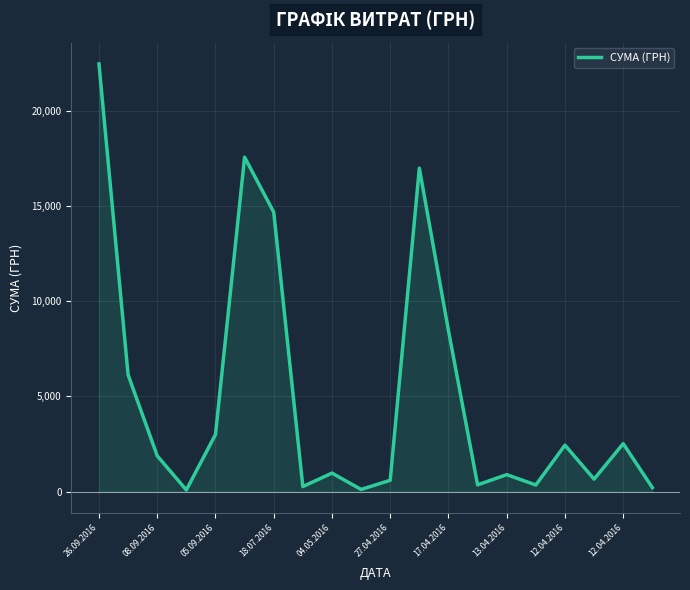

What is the difference between the maximum and minimum values?

22398.7